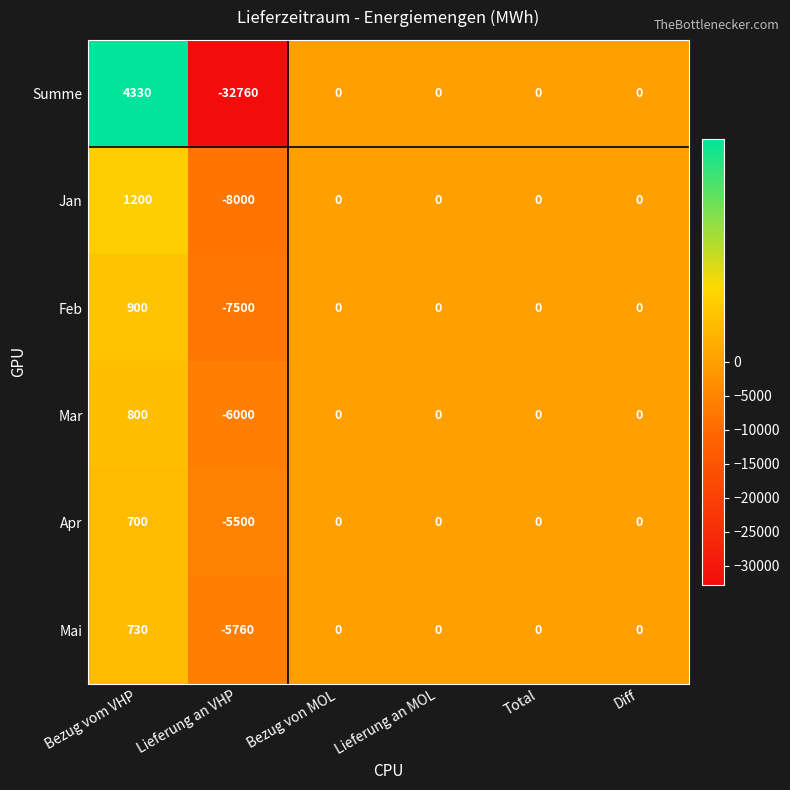

Is it true that Summe equals 0 at Bezug von MOL?

True